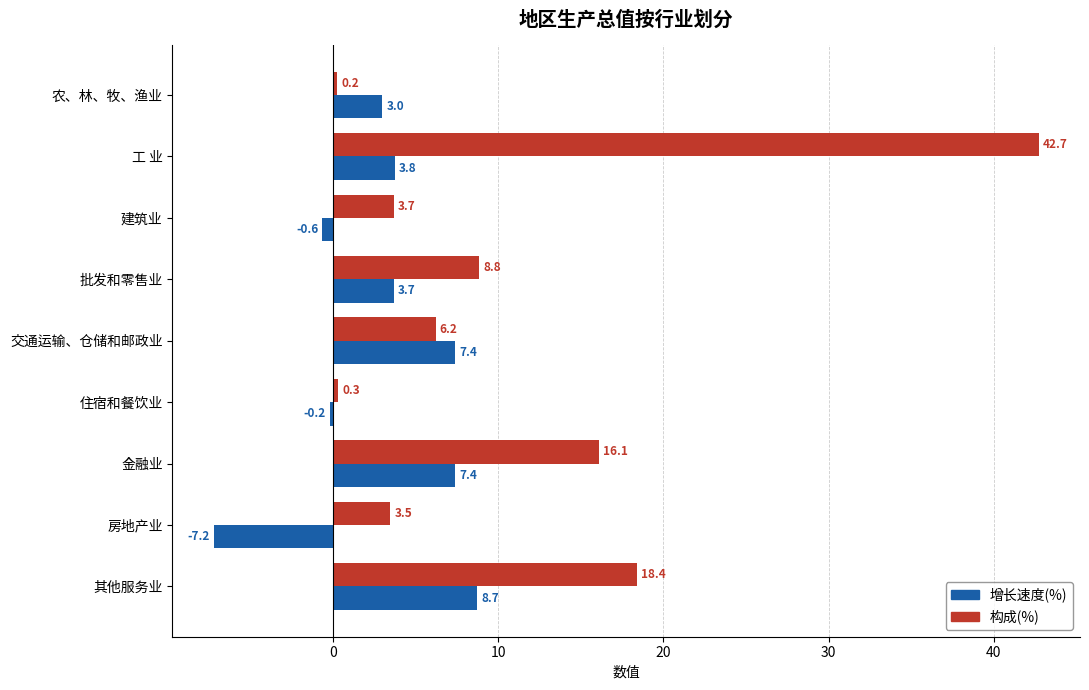

Which series has the largest total across all categories?

构成(%)